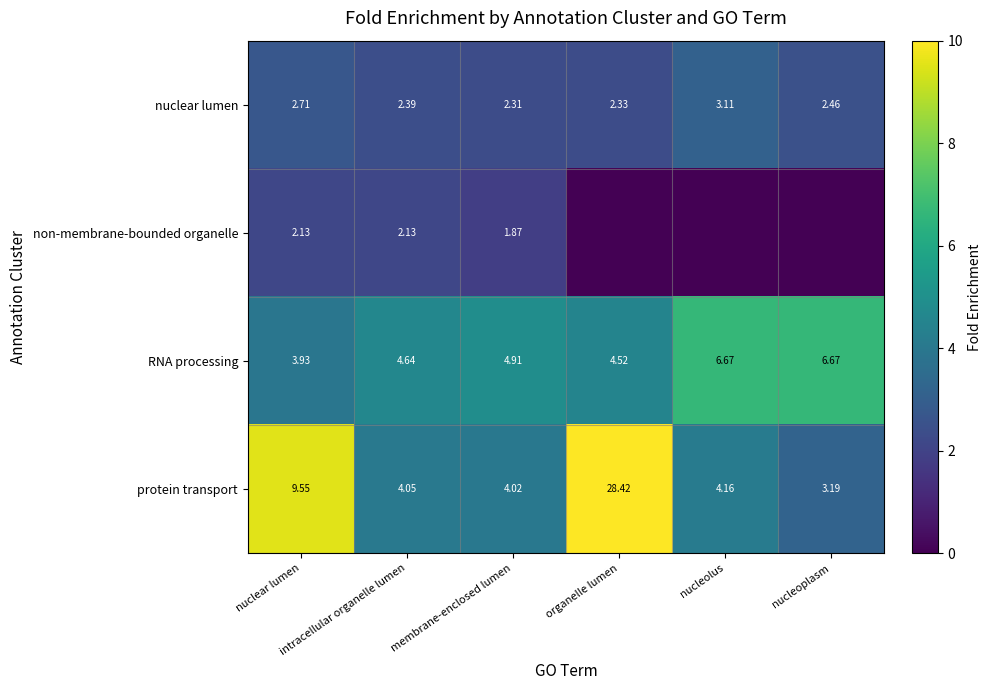

Where does the RNA processing series first go above 4?

intracellular organelle lumen